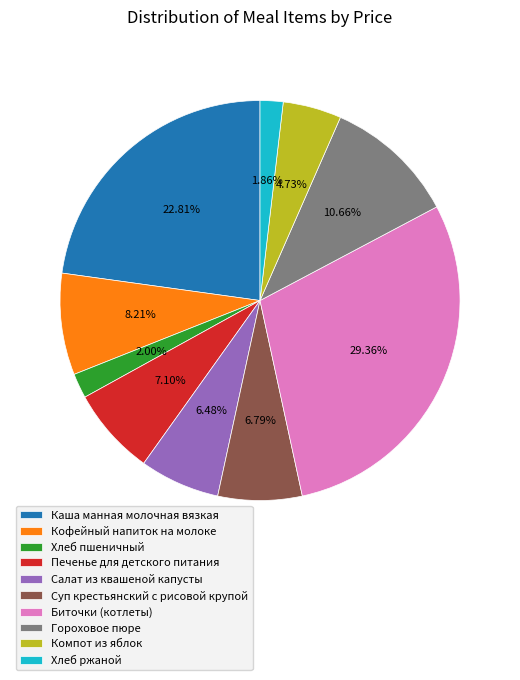

Which category has the biggest portion of the pie?

Биточки (котлеты)